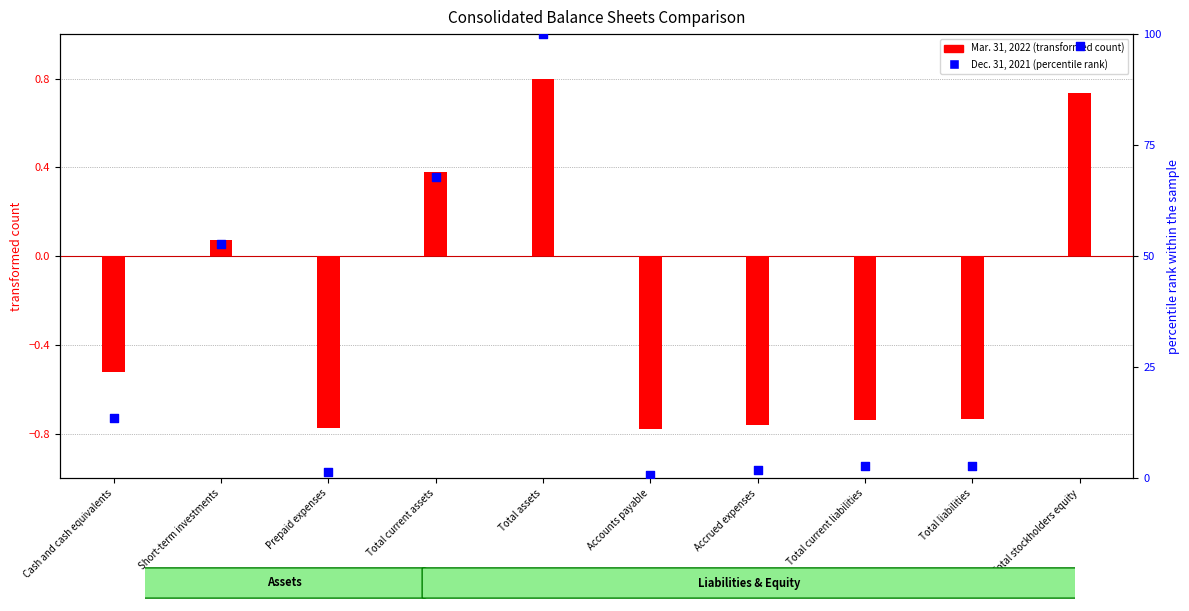

What are all the series names shown in the legend?

Mar. 31, 2022 (transformed count), Dec. 31, 2021 (percentile rank)